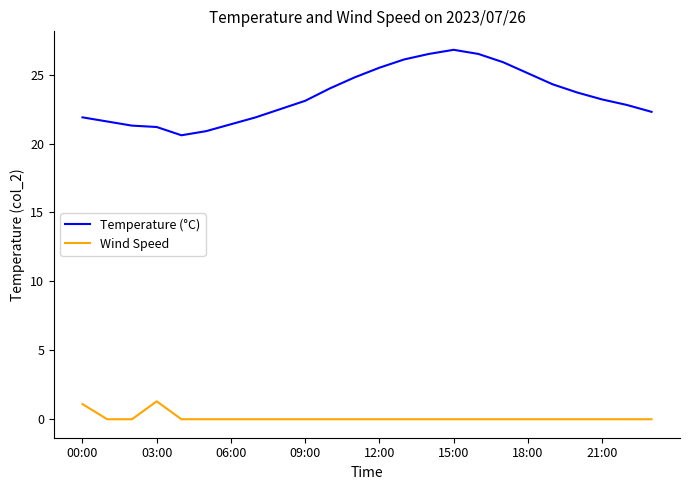

True or false: Wind Speed and Temperature (°C) cross at least once.

False